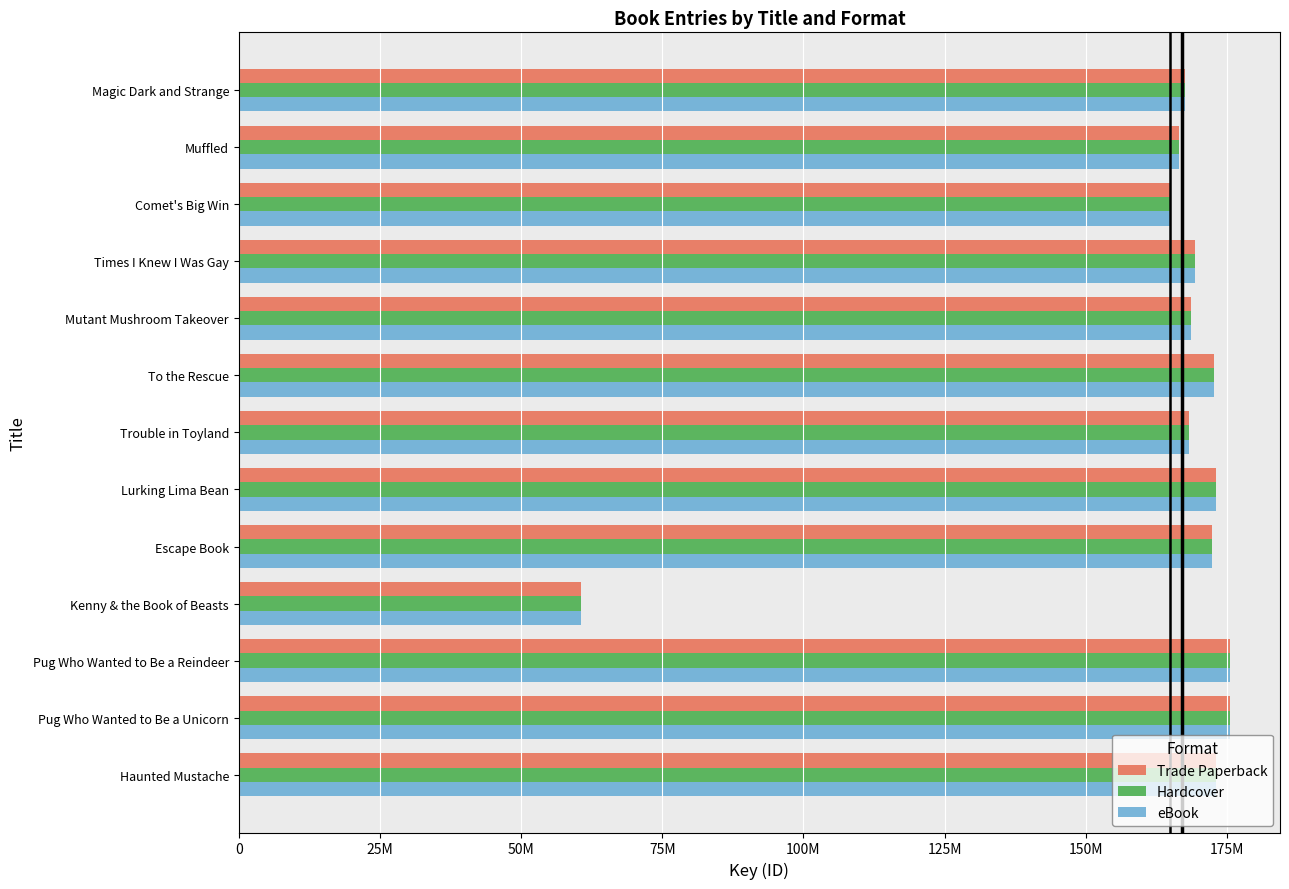

What are all the series names shown in the legend?

Trade Paperback, Hardcover, eBook